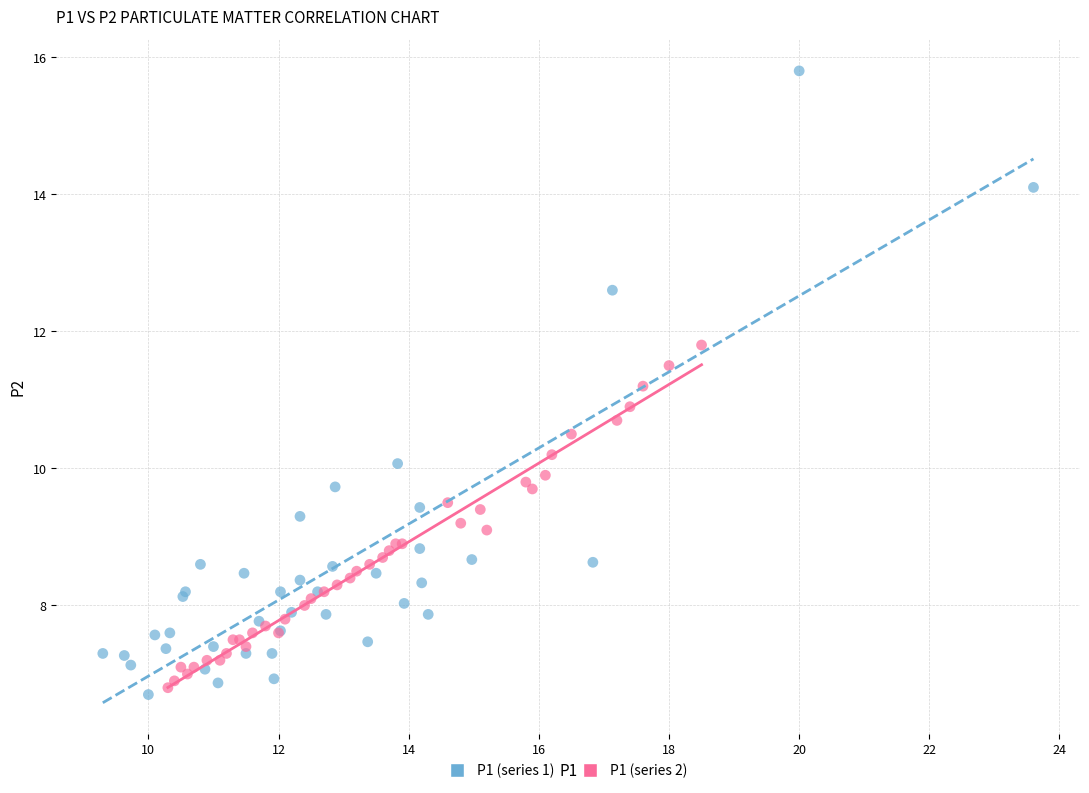

Which series has the widest spread of Y values?

P1 (series 1)